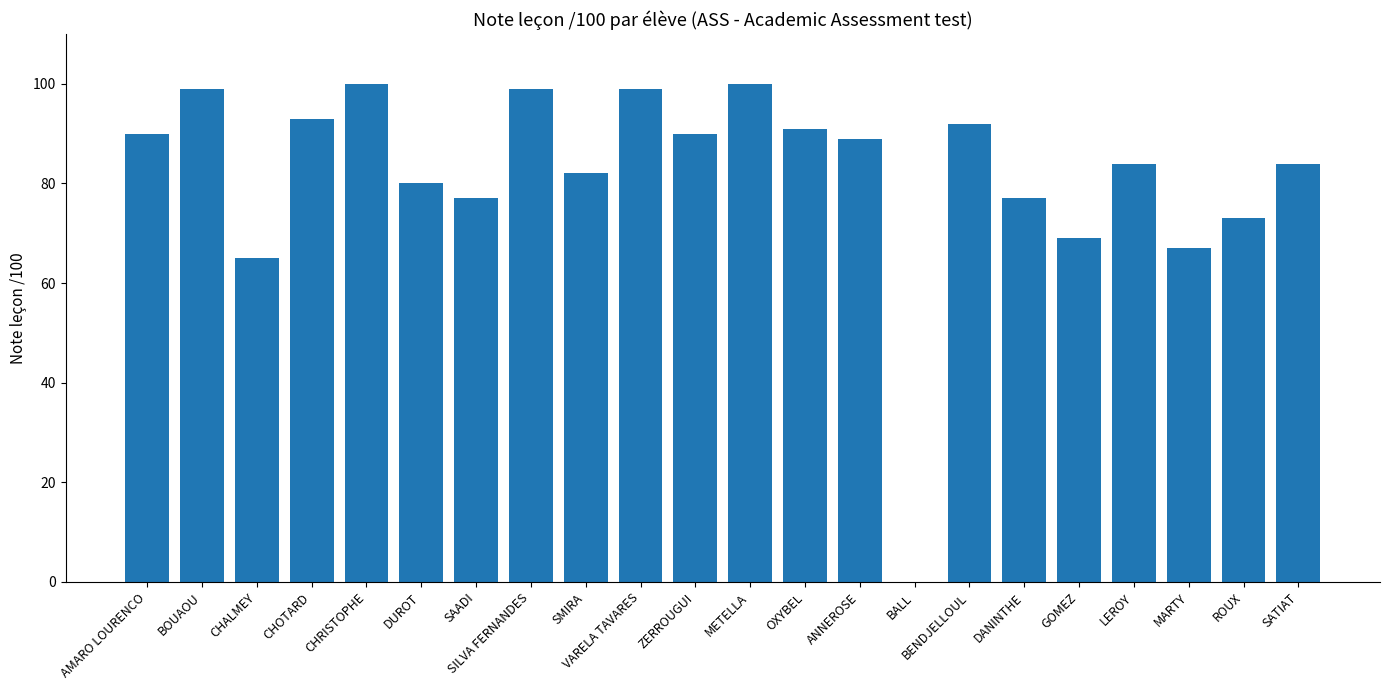

What is the approximate value at ROUX, to the nearest 10?

70